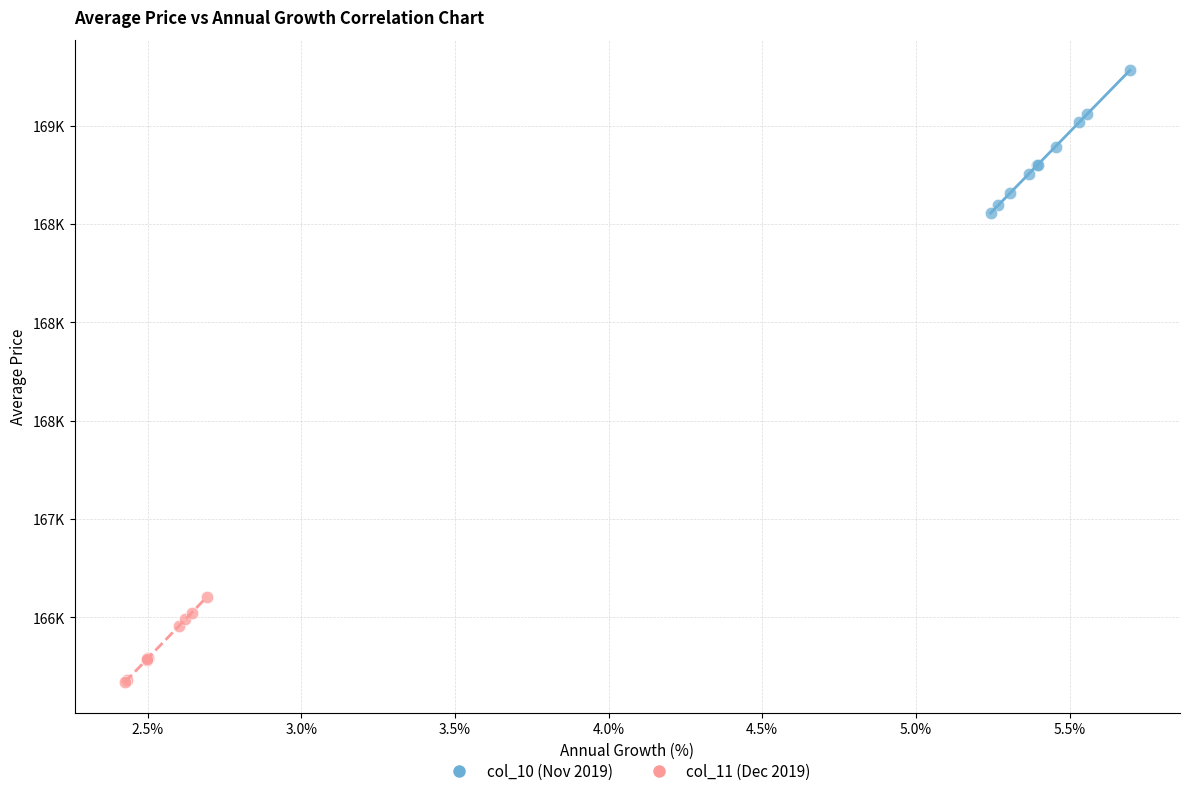

What are all the series names shown in the legend?

col_10 (Nov 2019), col_11 (Dec 2019)